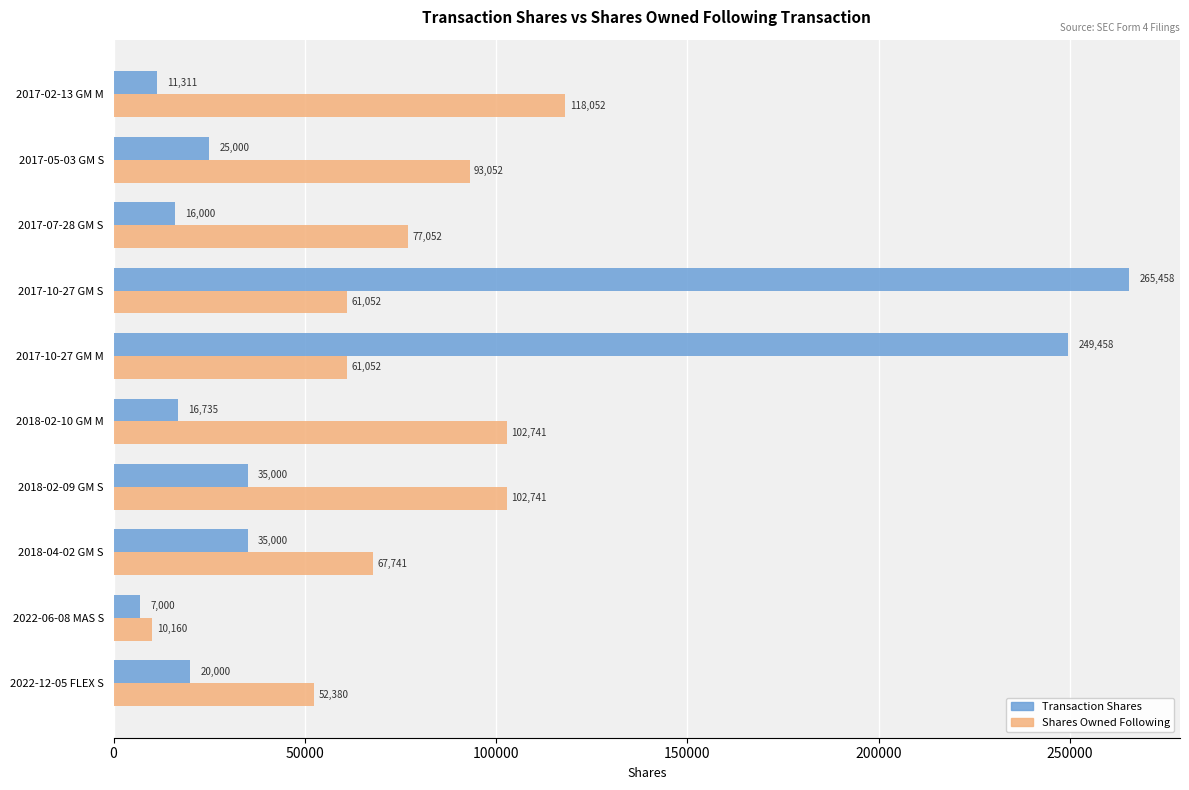

The value of Shares Owned Following at 2017-07-28 GM S is 77052. True or false?

True